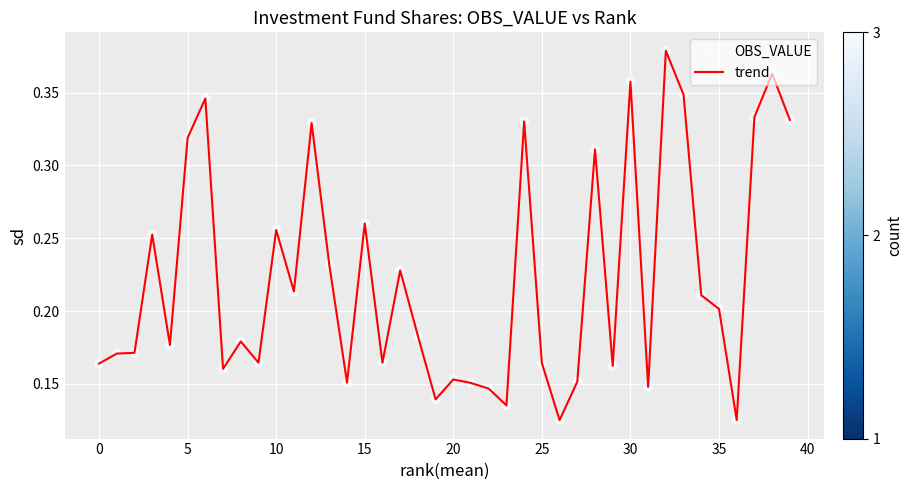

Is this an area chart (filled region under the line)?

No